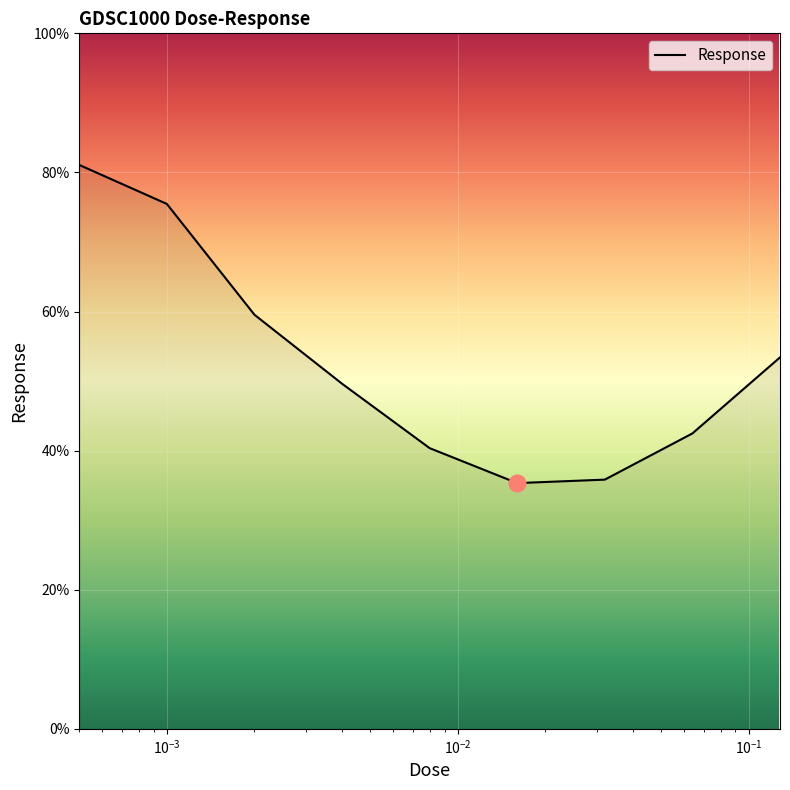

What is the minimum value shown in the chart?

35.3